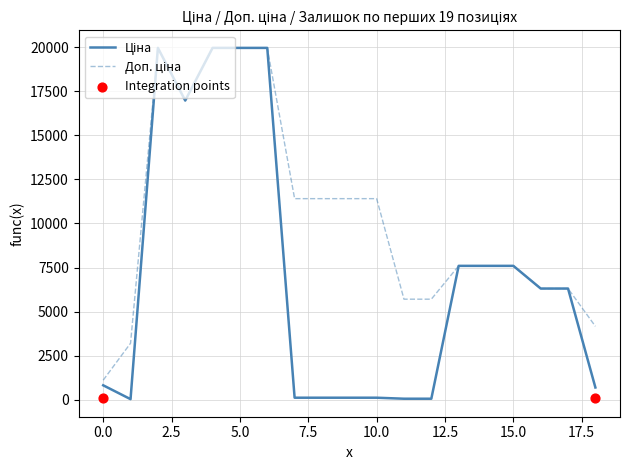

Which series has the largest total across all categories?

Доп. ціна